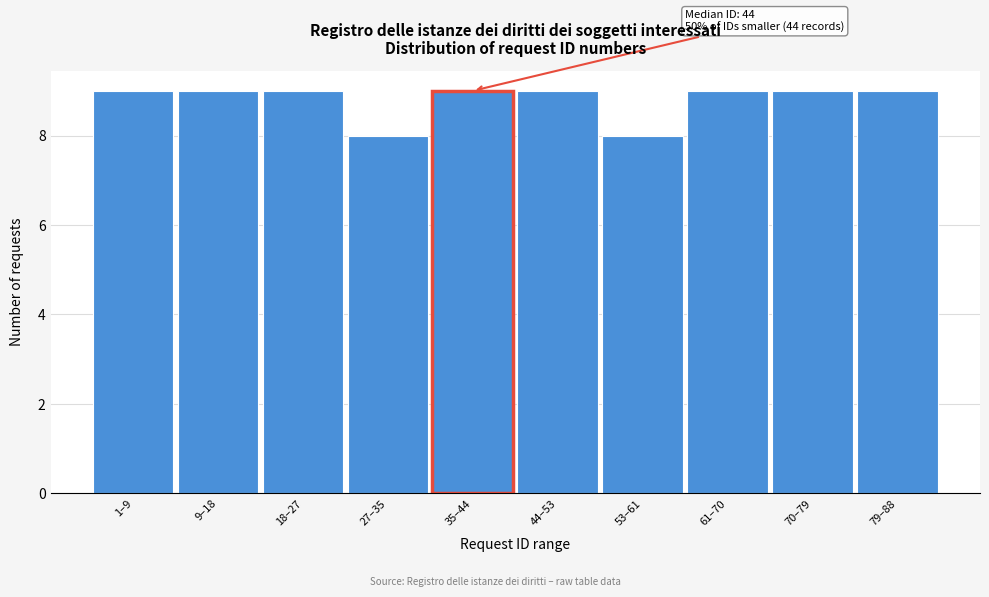

Reading left to right, what are all the values shown in this chart?

1–9=9	9–18=9	18–27=9	27–35=8	35–44=9	44–53=9	53–61=8	61–70=9	70–79=9	79–88=9